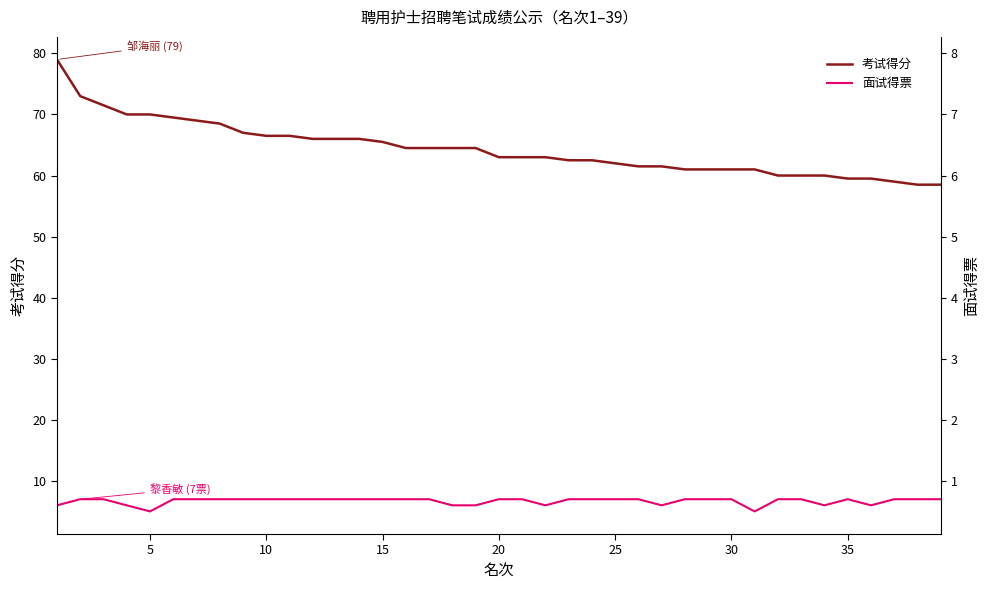

Reading left to right, what are all the values shown in this chart?

考试得分: 79.0	73.0	71.5	70.0	70.0	69.5	69.0	68.5	67.0	66.5	66.5	66.0	66.0	66.0	65.5	64.5	64.5	64.5	64.5	63.0	63.0	63.0	62.5	62.5	62.0	61.5	61.5	61.0	61.0	61.0	61.0	60.0	60.0	60.0	59.5	59.5	59.0	58.5	58.5
面试得票: 6.0	7.0	7.0	6.0	5.0	7.0	7.0	7.0	7.0	7.0	7.0	7.0	7.0	7.0	7.0	7.0	7.0	6.0	6.0	7.0	7.0	6.0	7.0	7.0	7.0	7.0	6.0	7.0	7.0	7.0	5.0	7.0	7.0	6.0	7.0	6.0	7.0	7.0	7.0